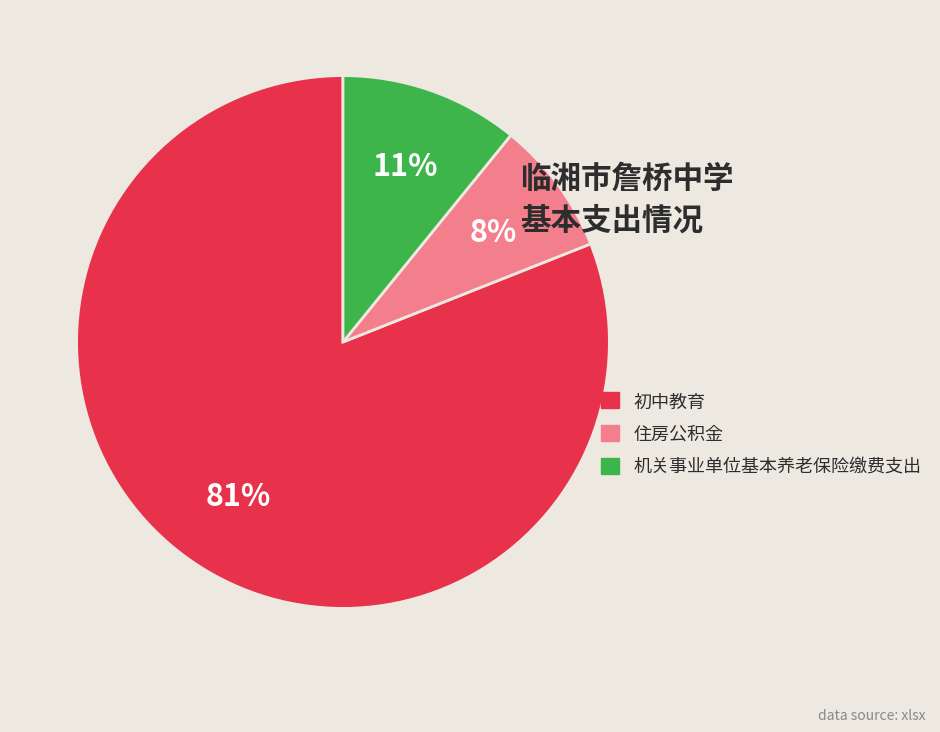

Count the number of slices in the pie.

3